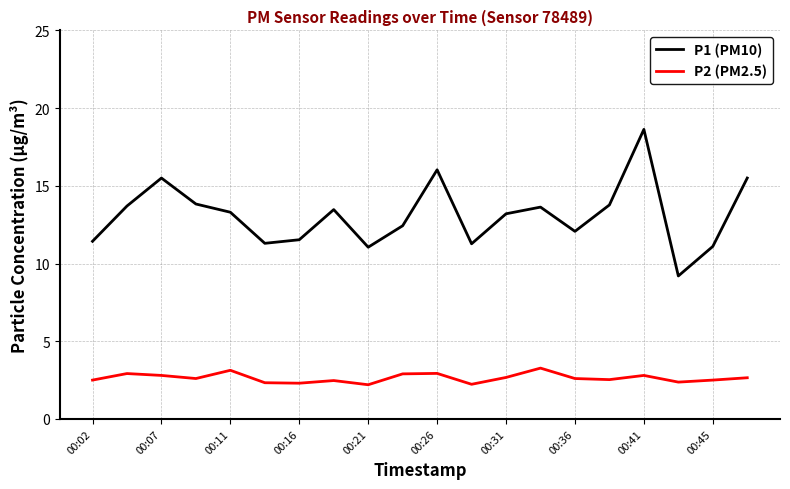

List the series in order of their peak value, lowest first.

P2 (PM2.5), P1 (PM10)